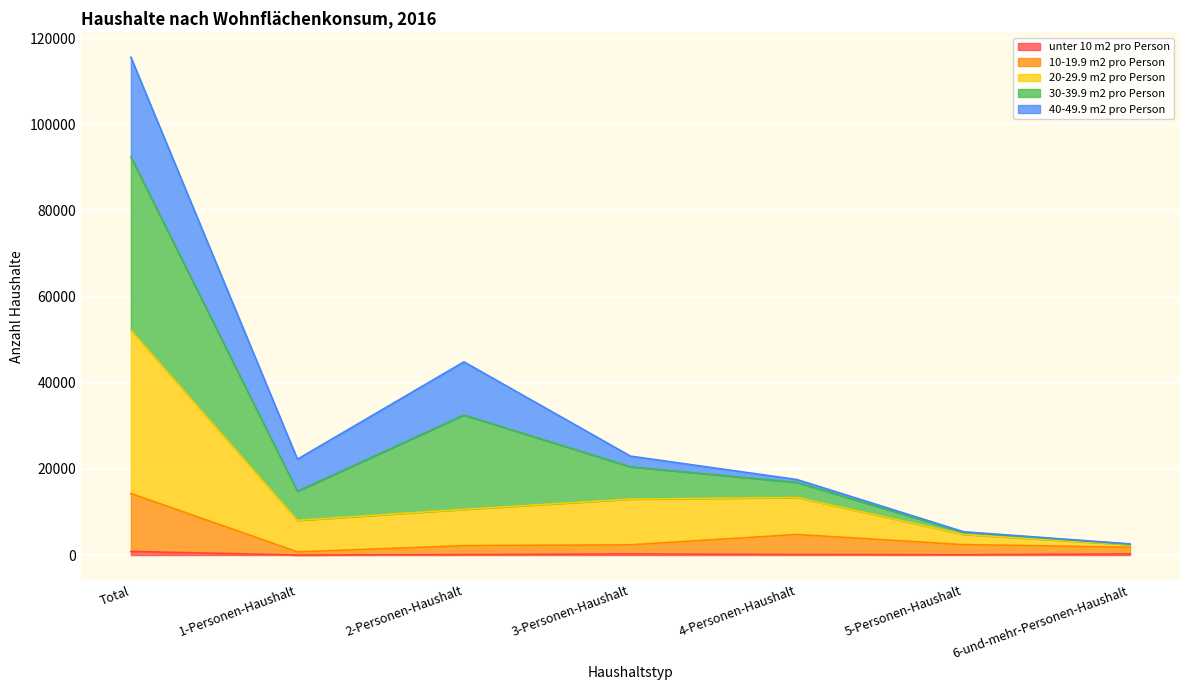

Between 2-Personen-Haushalt and 5-Personen-Haushalt, which series saw the biggest shift?

30-39.9 m2 pro Person